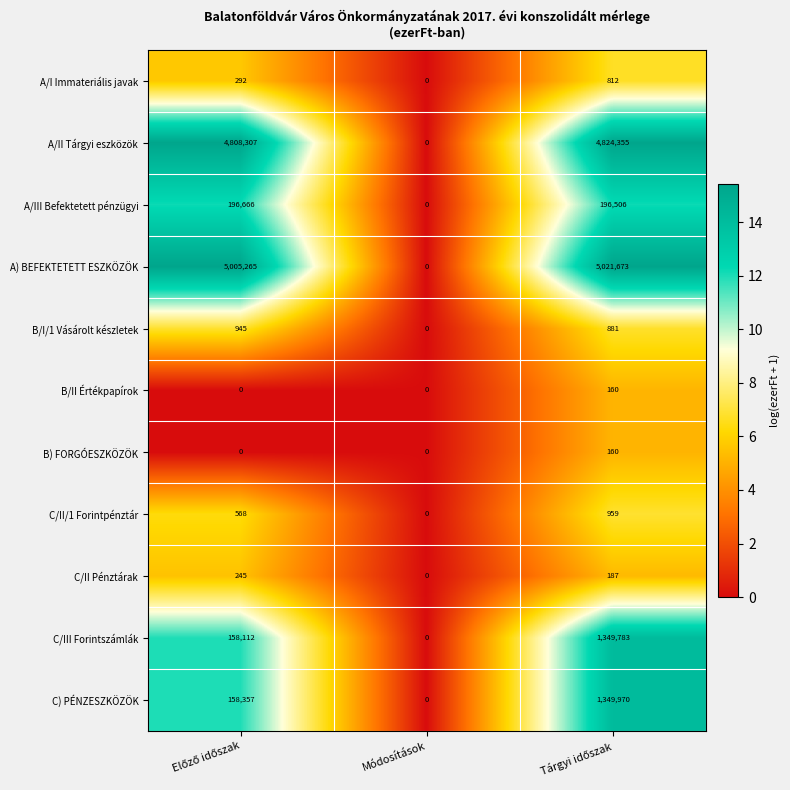

How many data points does each series have?

3